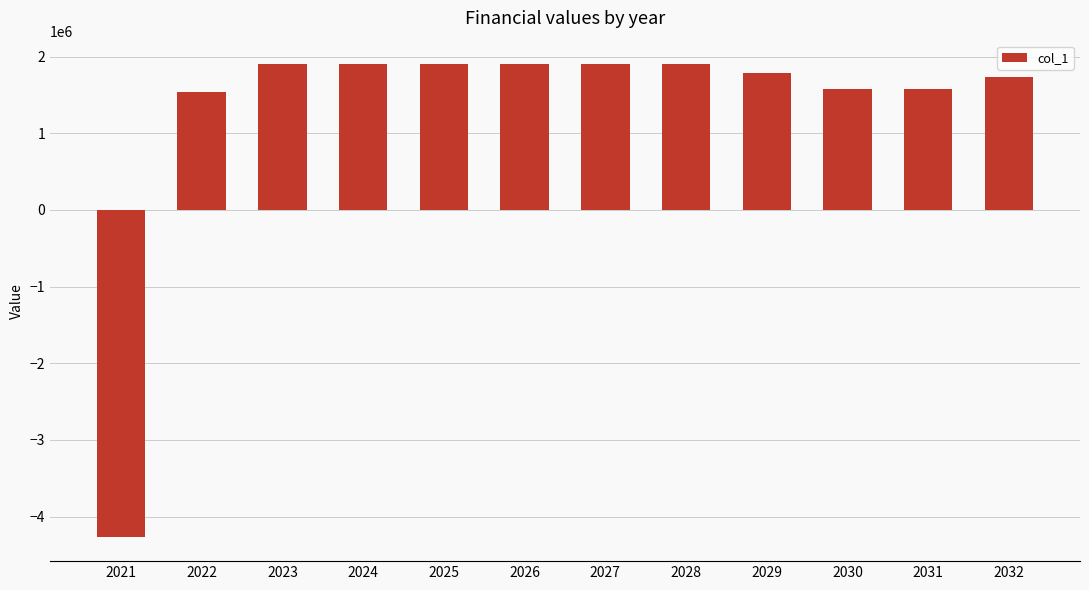

Read the value at 2026.

1899527.4